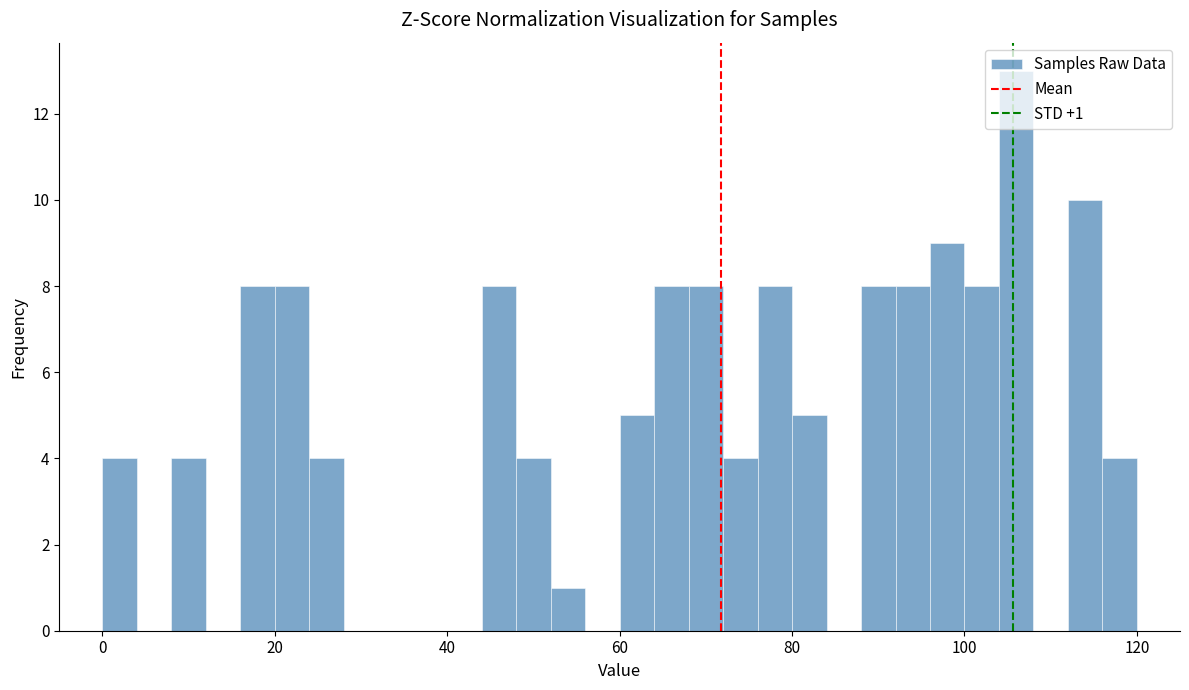

Read against the x-axis, roughly where is the centre of the tallest bar?

106